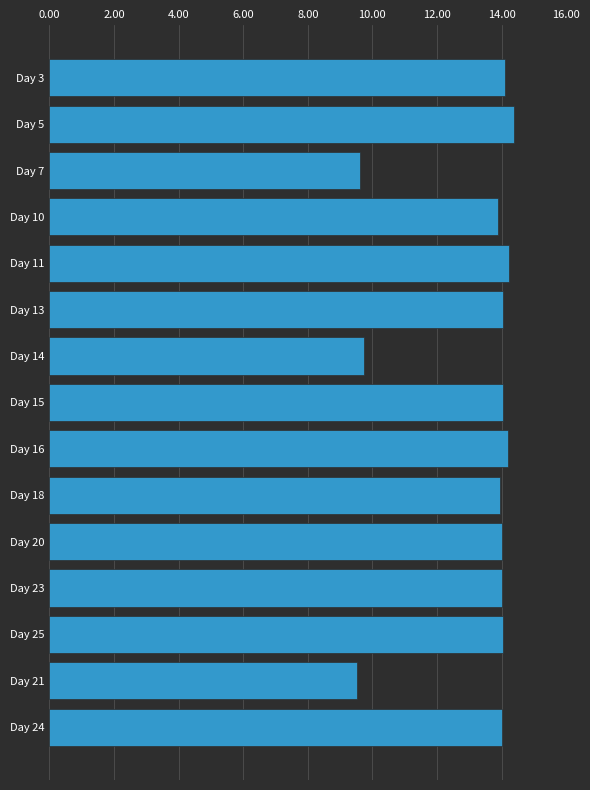

What is the value of the 11th bar from the top?

14.0